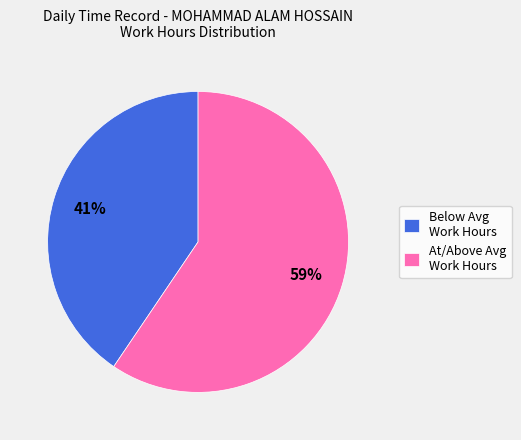

Is the sum of At/Above Avg Work Hours and Below Avg Work Hours greater than half?

Yes